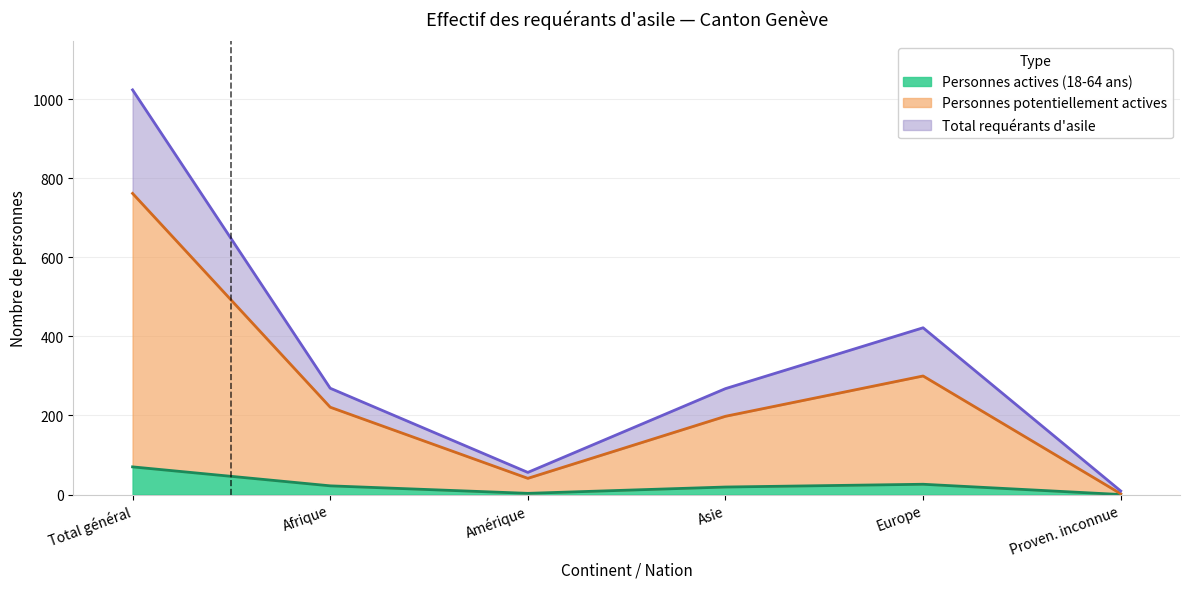

Which series has the largest range (max minus min)?

Total requérants d'asile